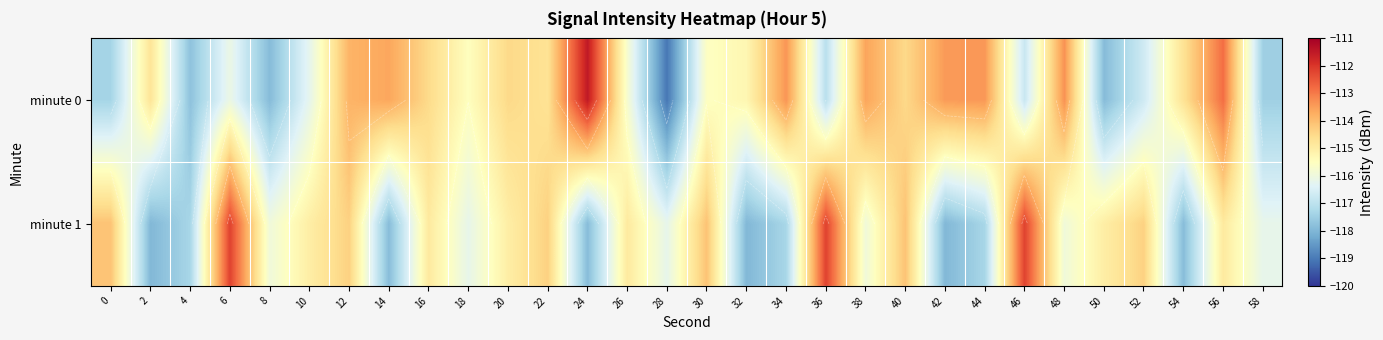

What is the sum of the minute 1 values at 4 and 20?

-232.3